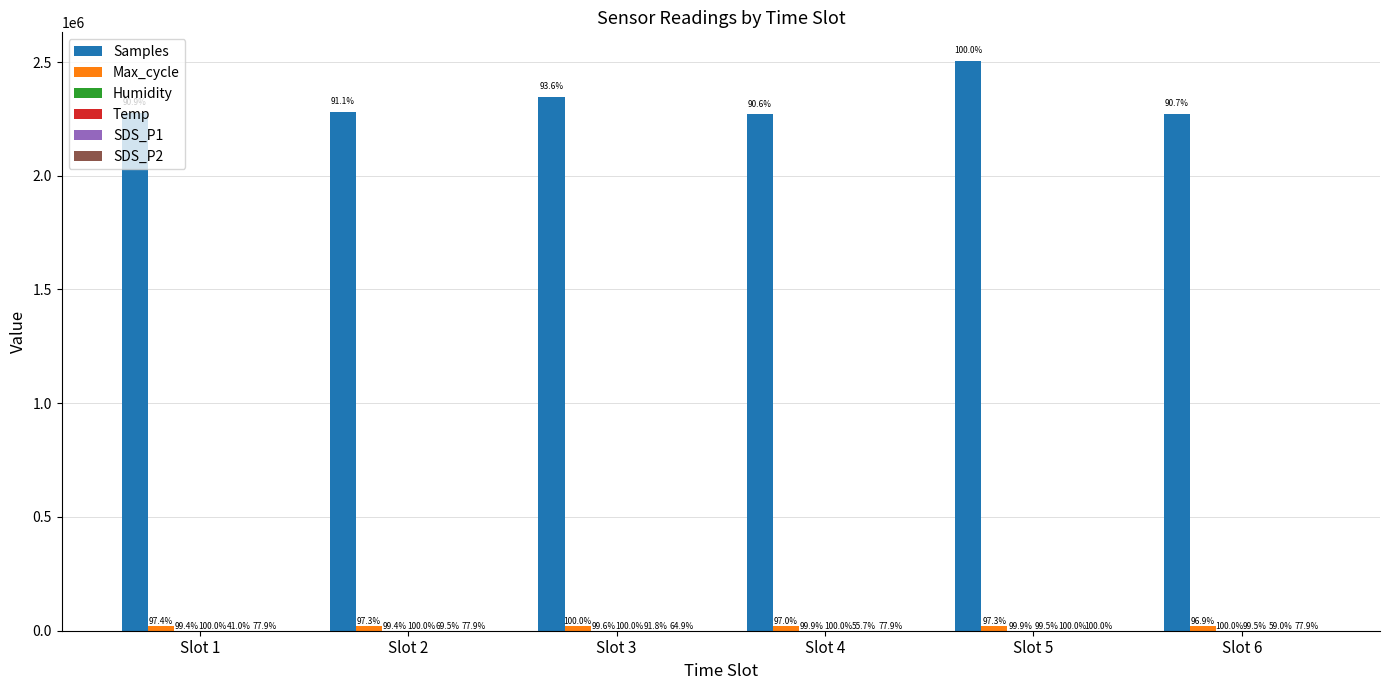

Read the Samples value at Slot 1.

2276781.0